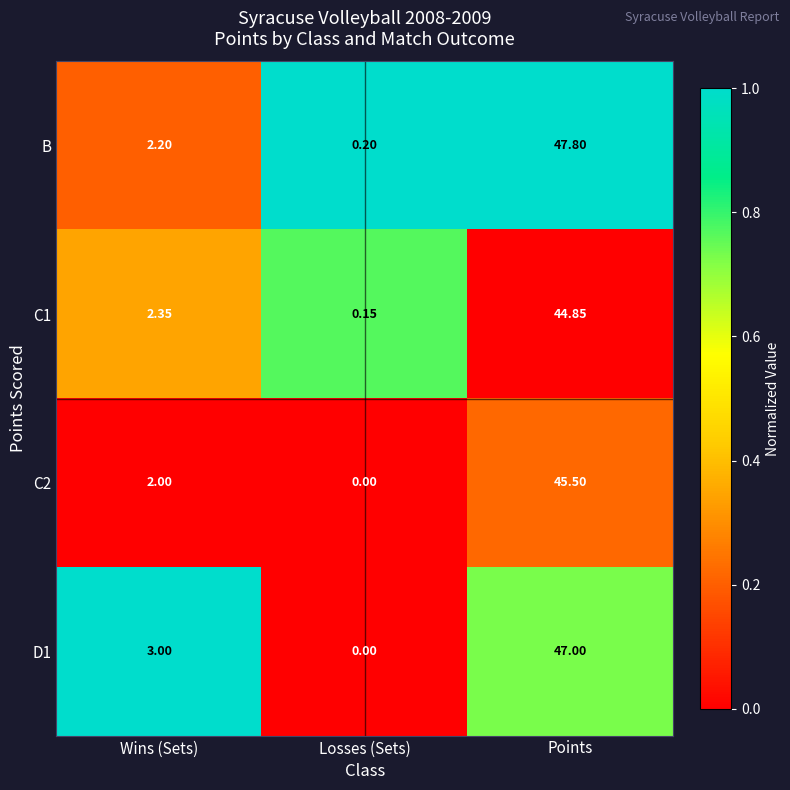

Which series has the largest range (max minus min)?

B